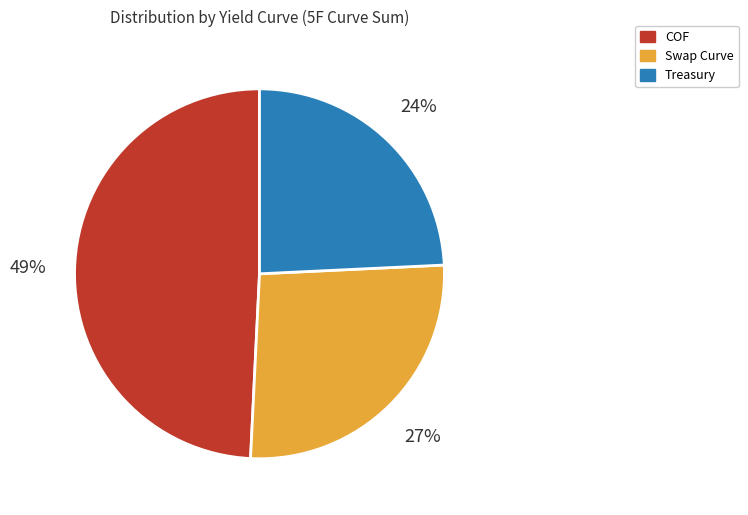

Approximately how many times larger is the value at Treasury compared to COF?

0.5